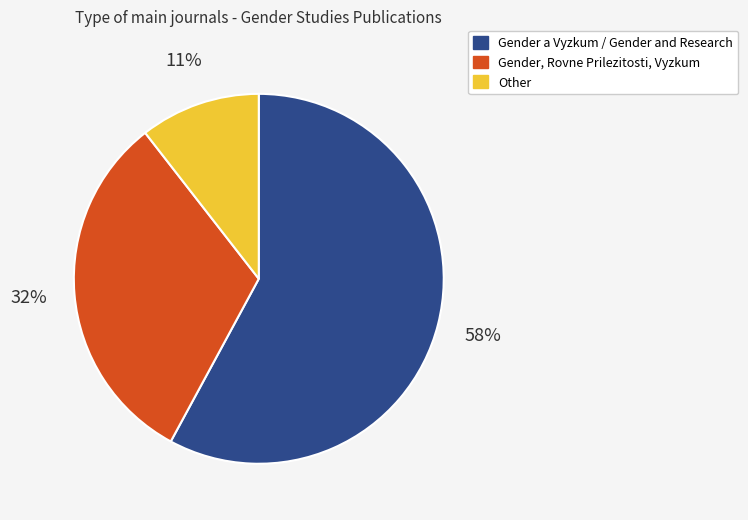

Do Gender a Vyzkum / Gender and Research and Gender, Rovne Prilezitosti, Vyzkum together represent more than half of the pie?

Yes